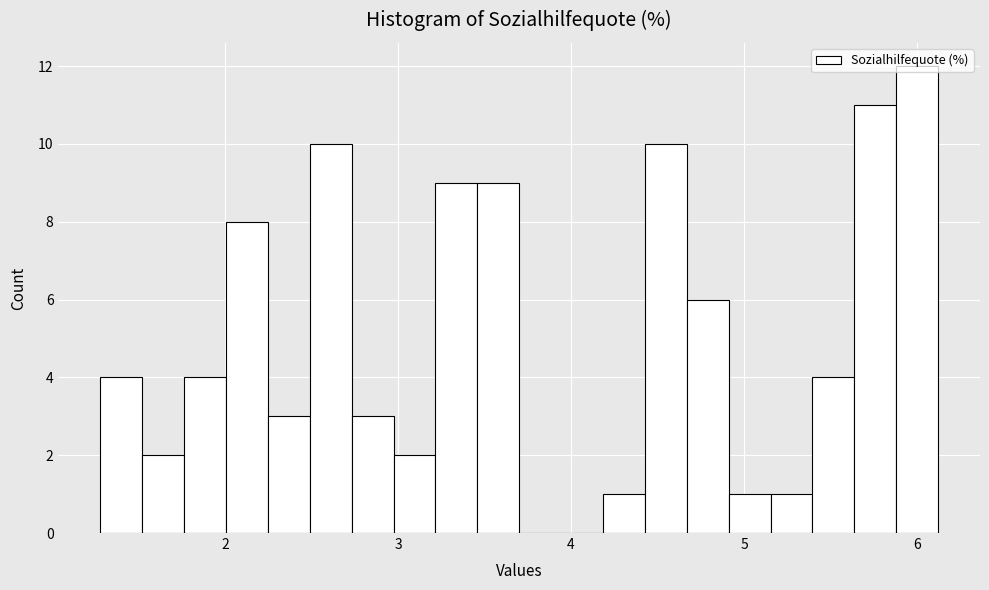

Read against the x-axis, roughly where is the centre of the tallest bar?

6.0